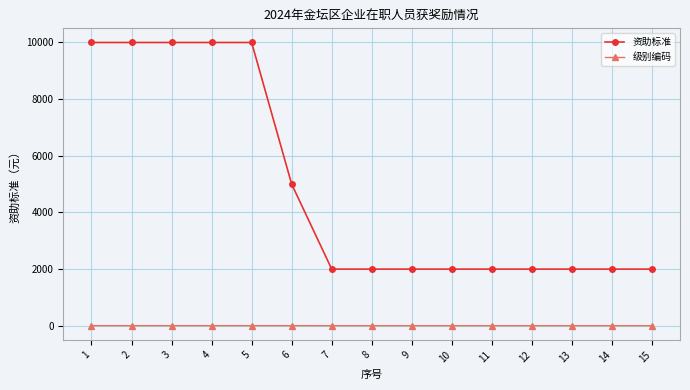

Is the value of 资助标准 at 15 greater than the value of 级别编码 at 1?

Yes